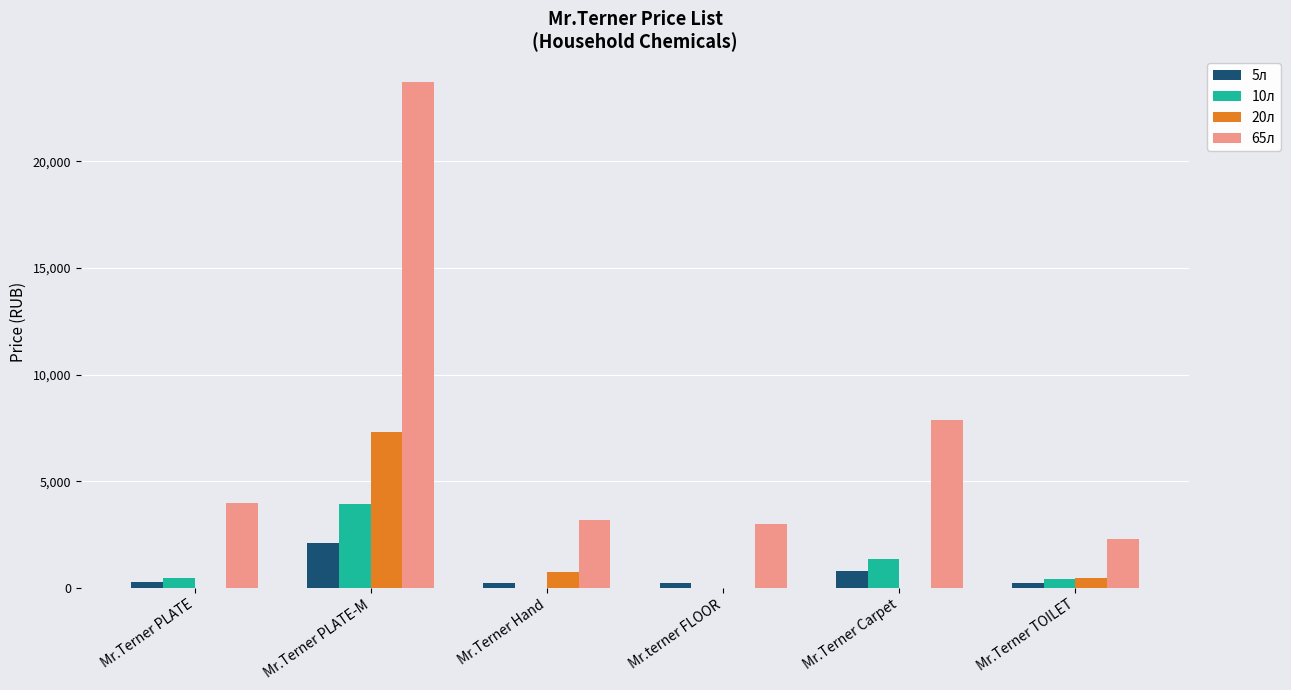

What is the difference between the 65л values at Mr.Terner Carpet and Mr.Terner TOILET?

5620